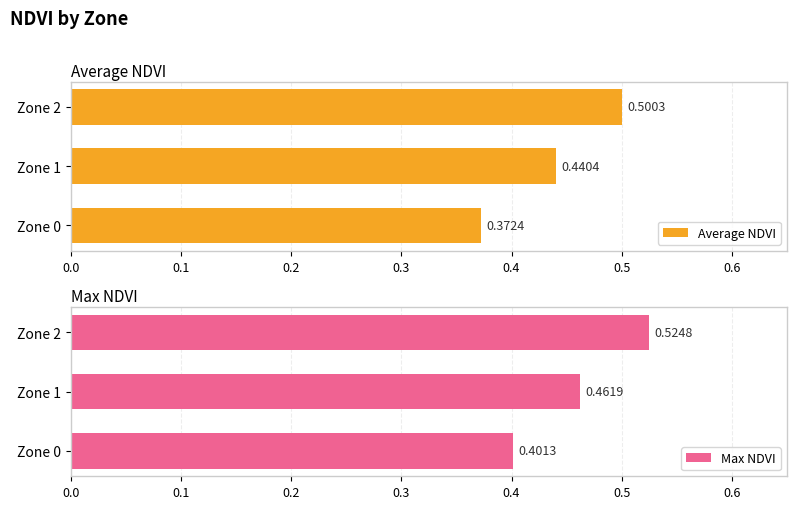

How many series are shown in this chart?

2